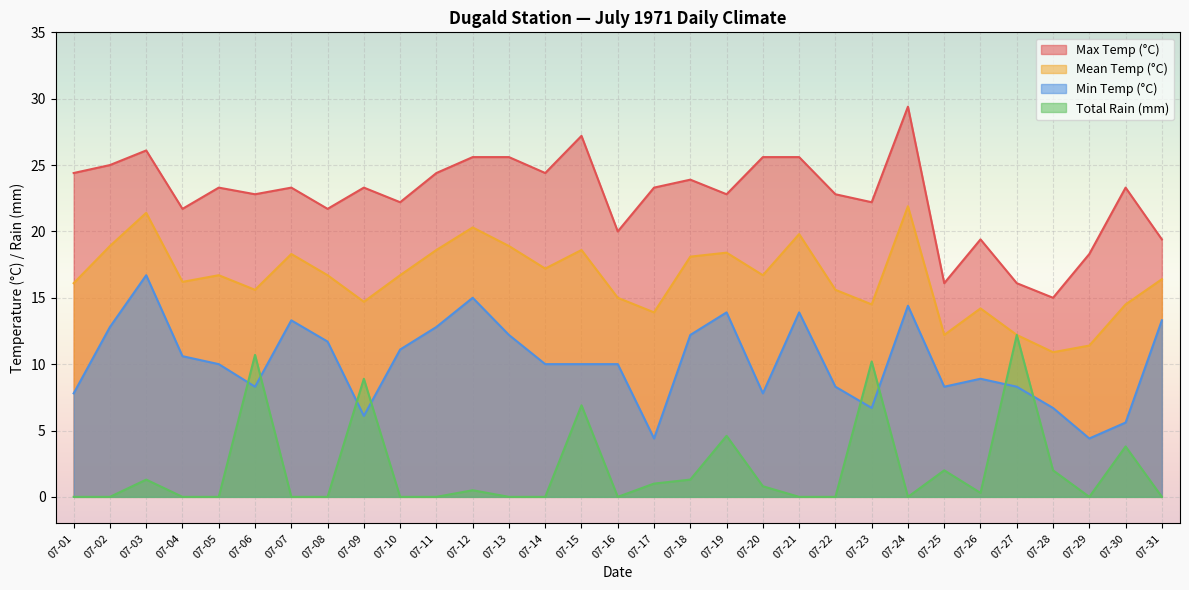

What is the value of the Max Temp (°C) point at the 25th from the left?

16.1